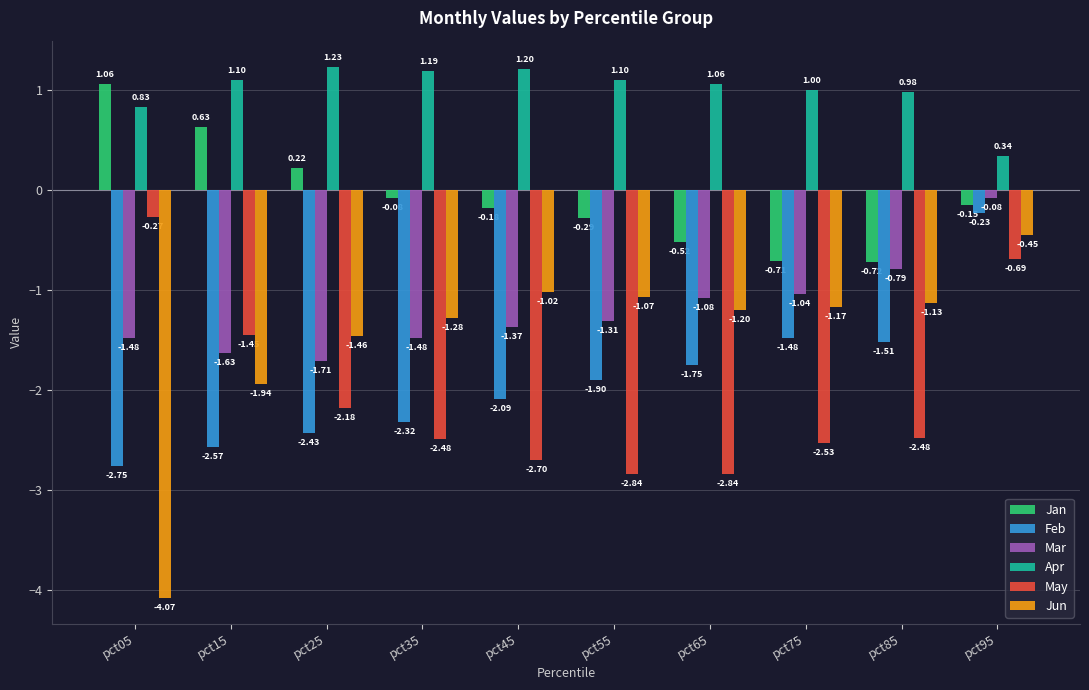

What is the spread (max minus min) of values at pct65?

3.9